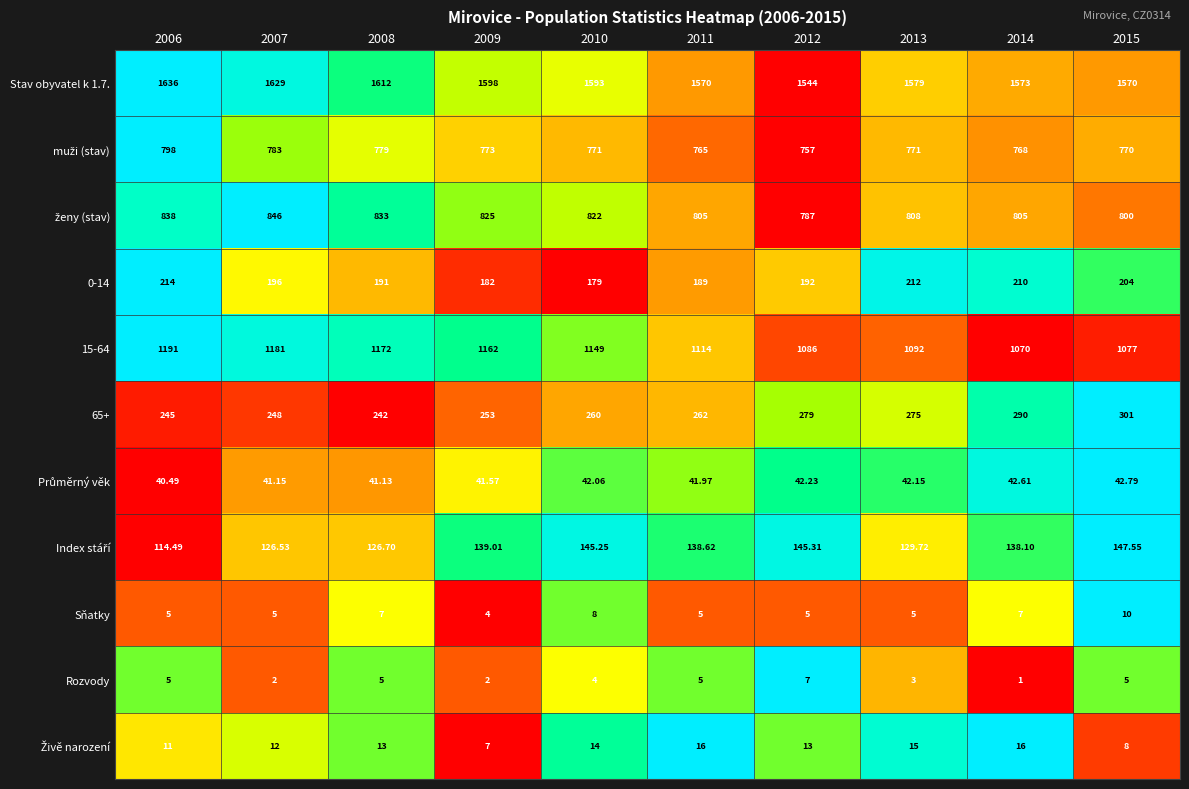

At 2006, list the series in order from smallest to largest.

Průměrný věk, Index stáří, 65+, Sňatky, Živě narození, Rozvody, ženy (stav), Stav obyvatel k 1.7., muži (stav), 0-14, 15-64